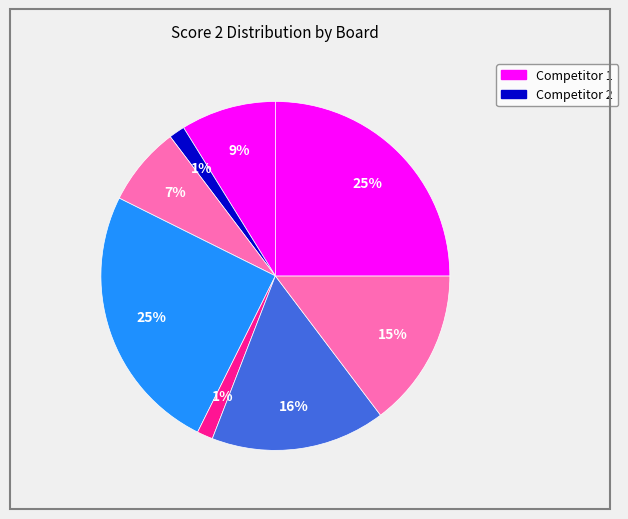

How many segments does this pie chart have?

8